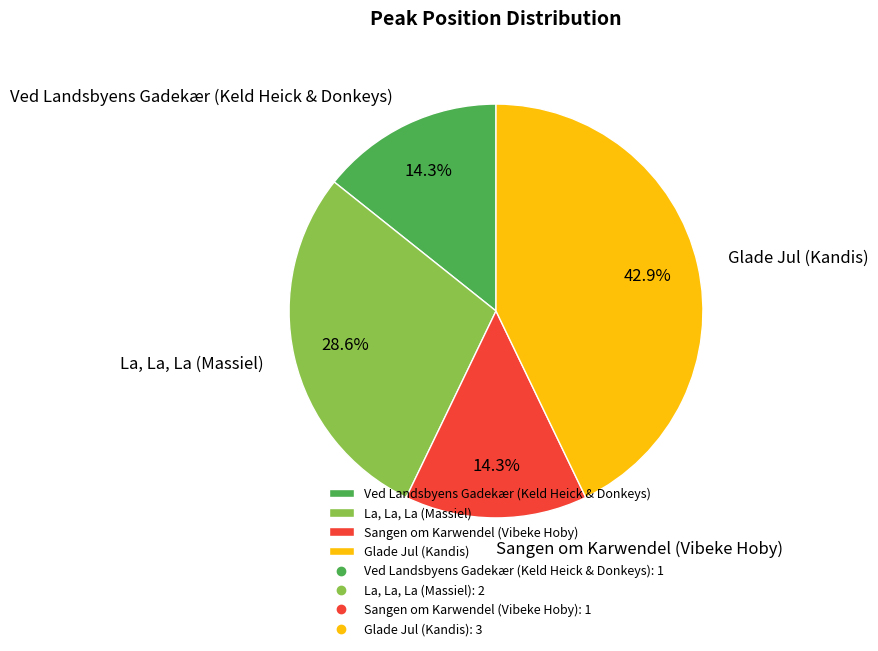

What percentage is the Sangen om Karwendel (Vibeke Hoby) slice, to the nearest percent?

14%